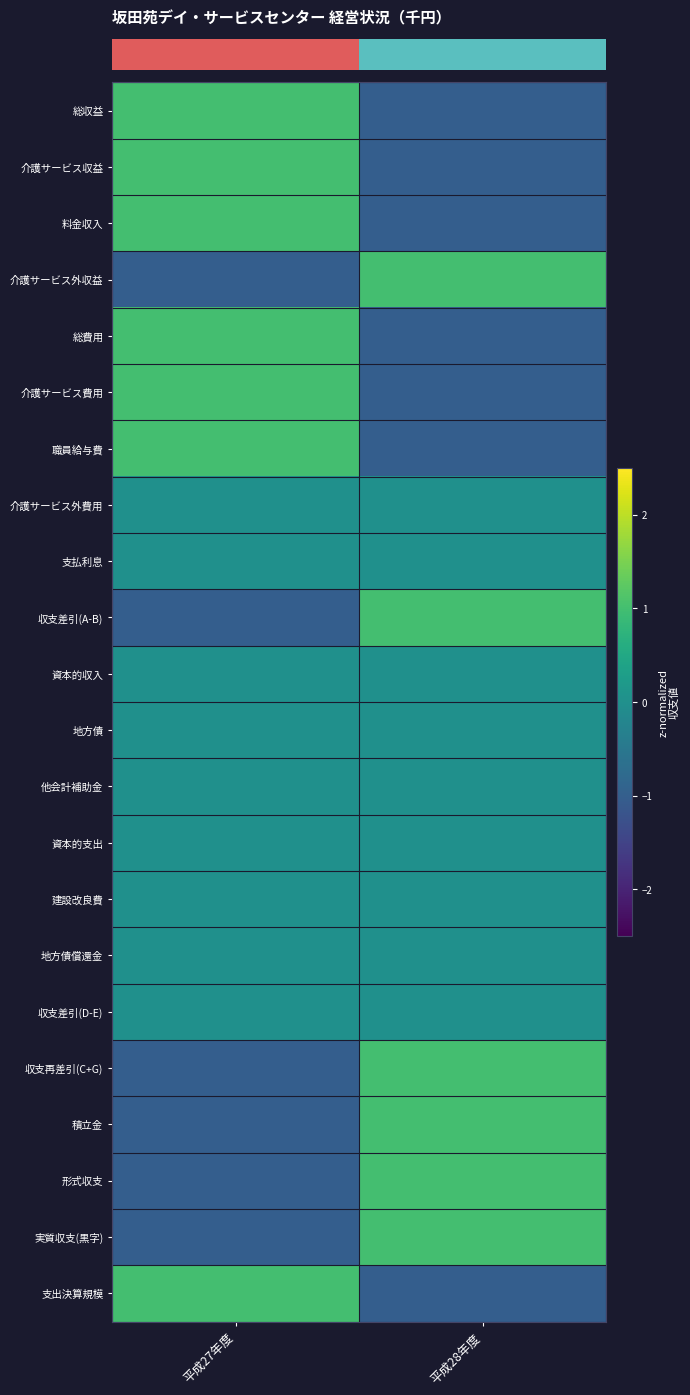

Between 平成27年度 and 平成28年度, which series saw the biggest shift?

row_0